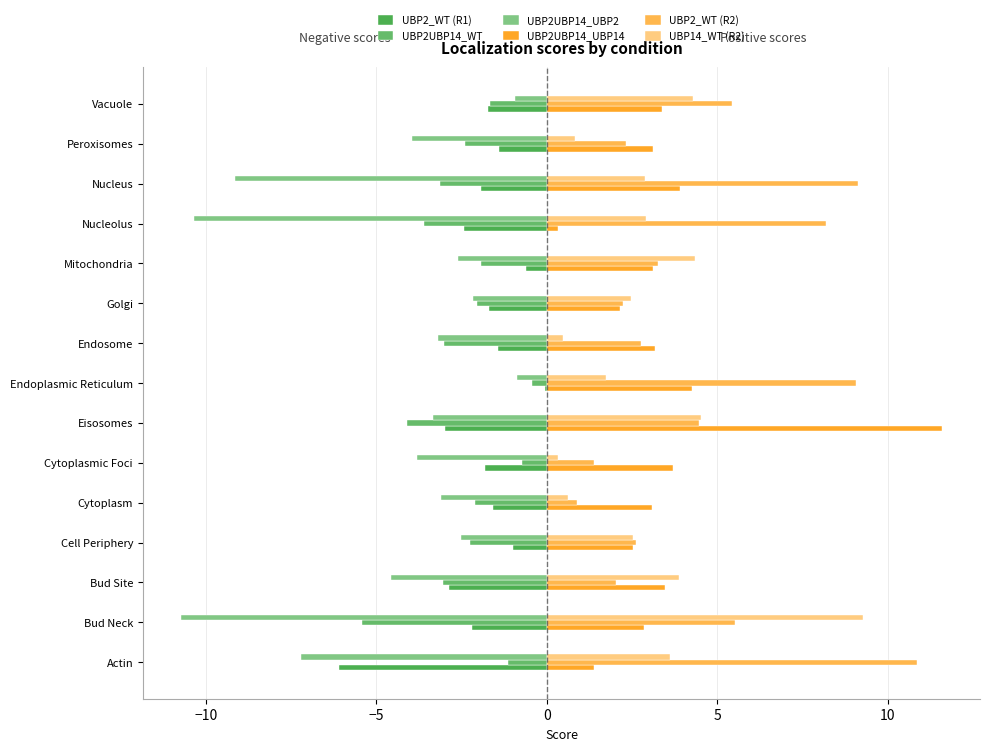

How many data points does each series have?

15